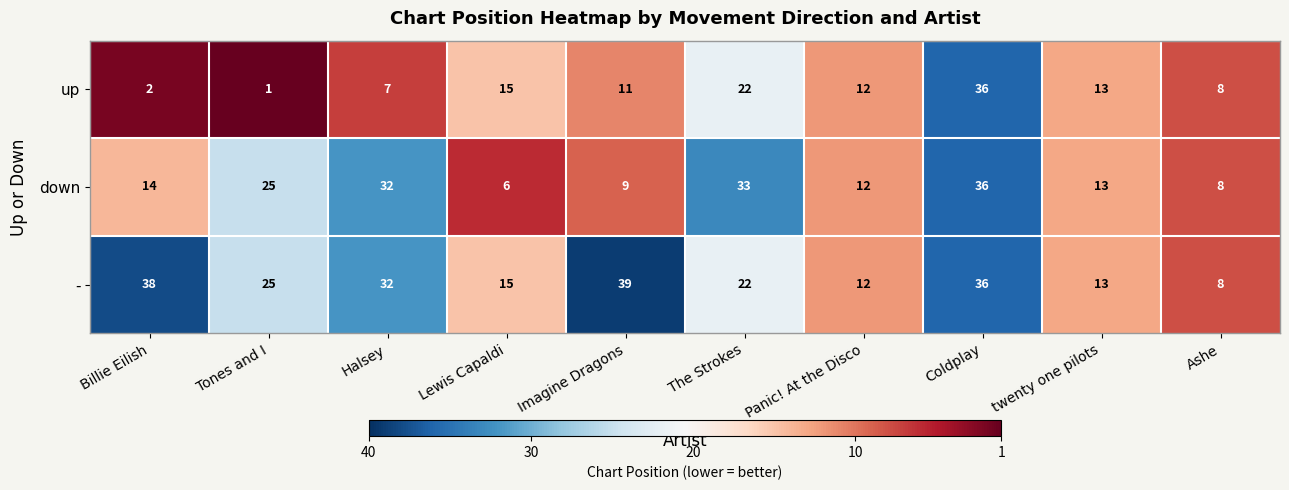

What is the sum of all - values?

240